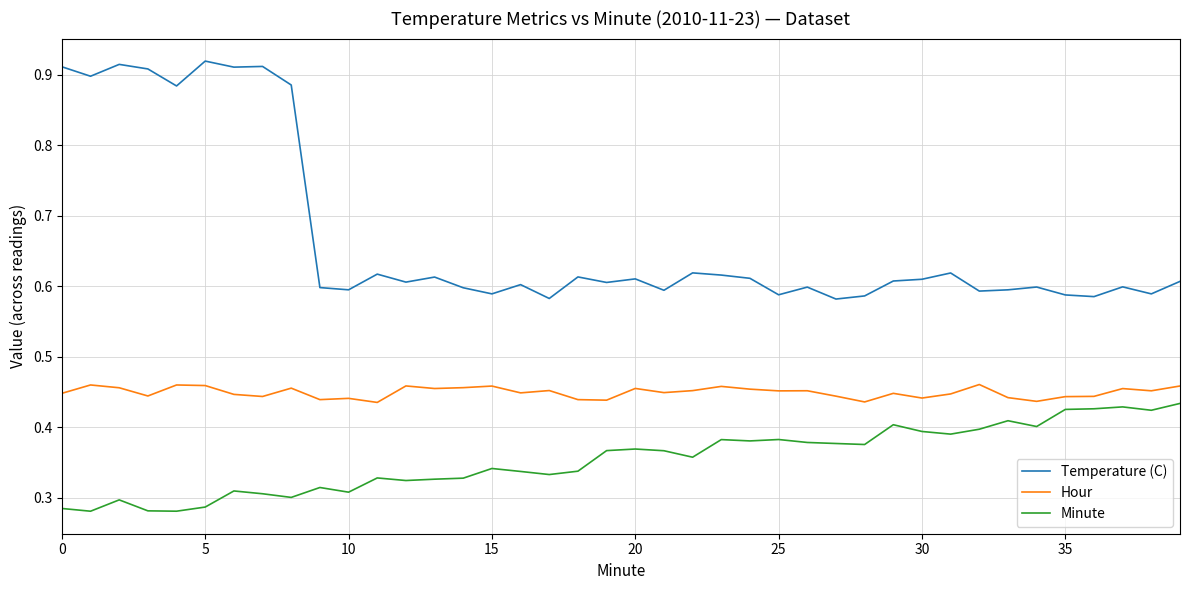

List the series in order of their overall mean, highest first.

Temperature (C), Hour, Minute